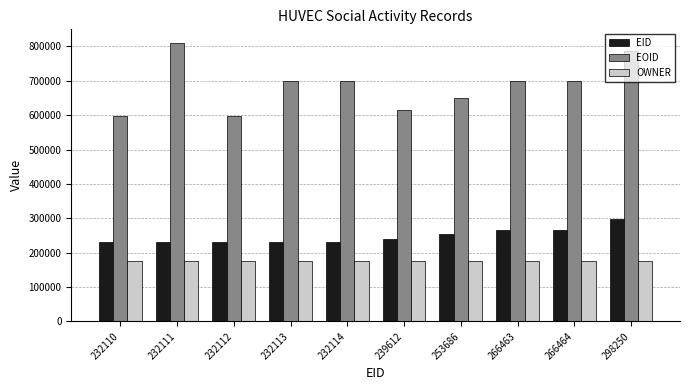

Which series has the widest spread of values?

EOID